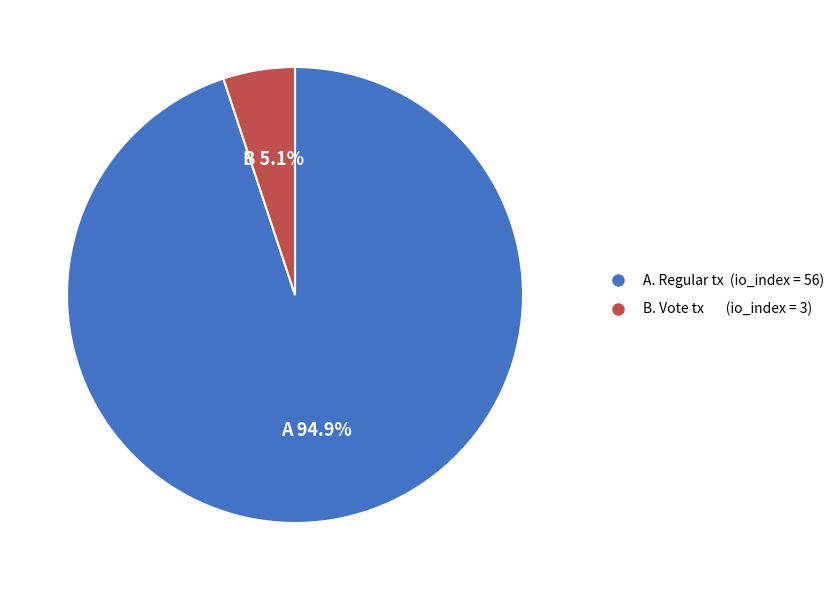

Does any single category account for the majority?

Yes